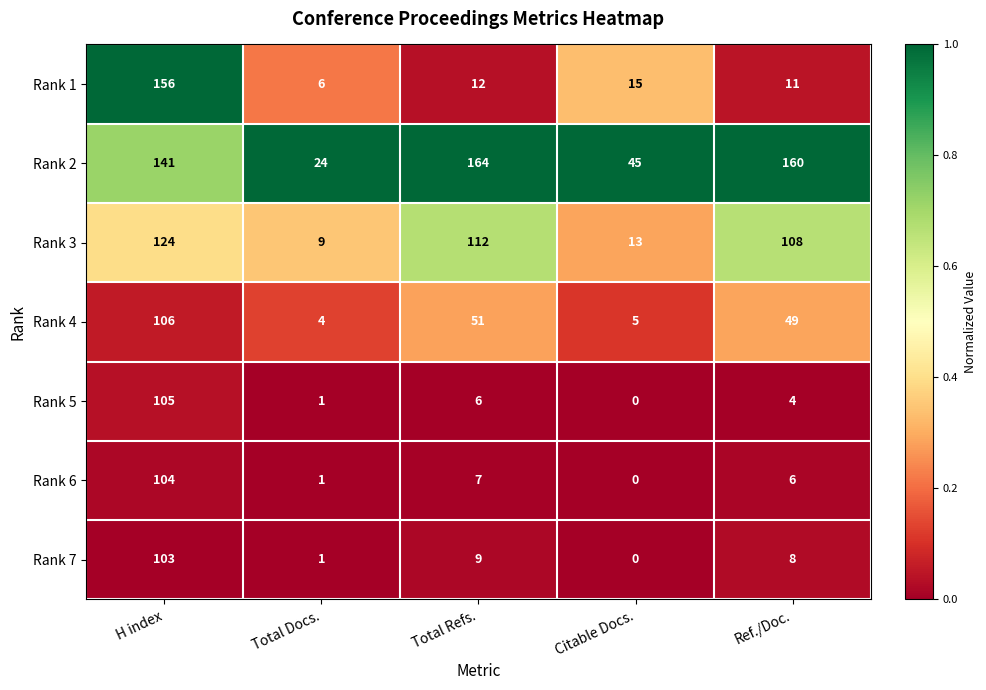

What is the difference between the highest and lowest values at H index?

53